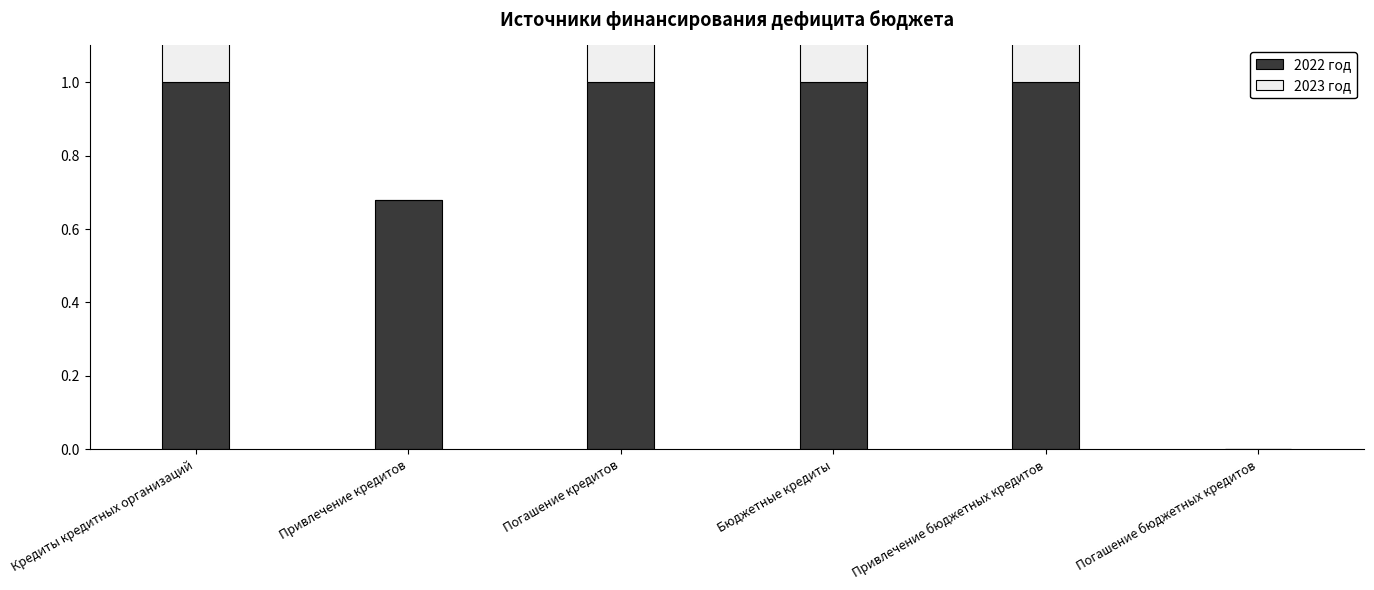

What is the sum of all 2023 год values?

2.4